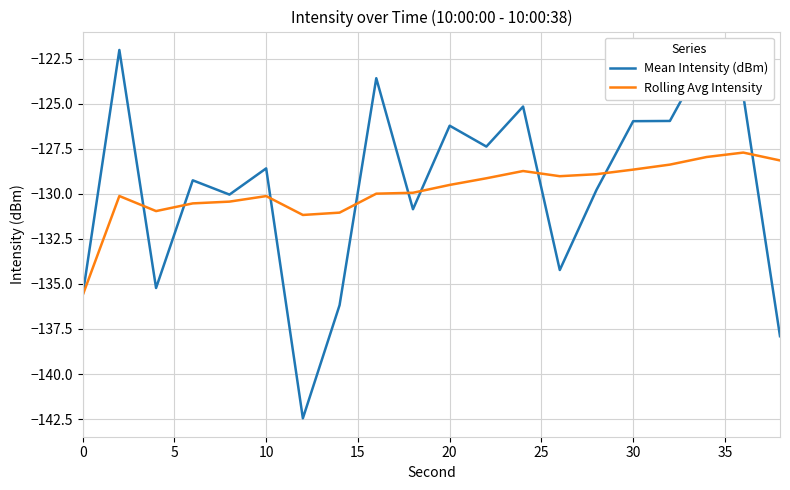

Which series has the largest range (max minus min)?

Mean Intensity (dBm)